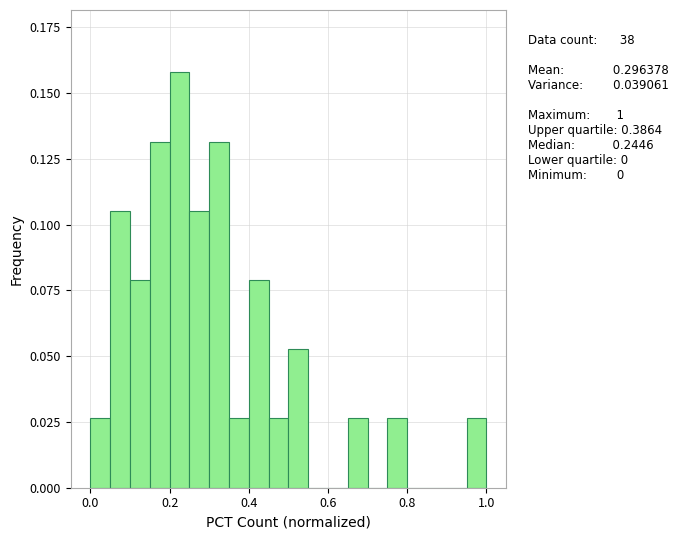

Around what value on the x-axis is the tallest bar? Give the approximate position of its centre, as read against the axis.

0.22